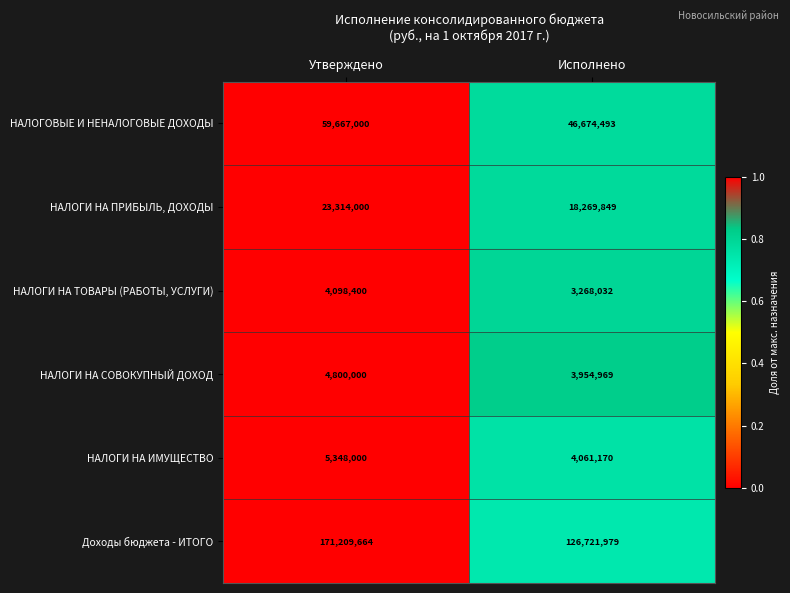

Rank the series by their maximum value, from highest to lowest.

Доходы бюджета - ИТОГО, НАЛОГОВЫЕ И НЕНАЛОГОВЫЕ ДОХОДЫ, НАЛОГИ НА ПРИБЫЛЬ, ДОХОДЫ, НАЛОГИ НА ИМУЩЕСТВО, НАЛОГИ НА СОВОКУПНЫЙ ДОХОД, НАЛОГИ НА ТОВАРЫ (РАБОТЫ, УСЛУГИ)